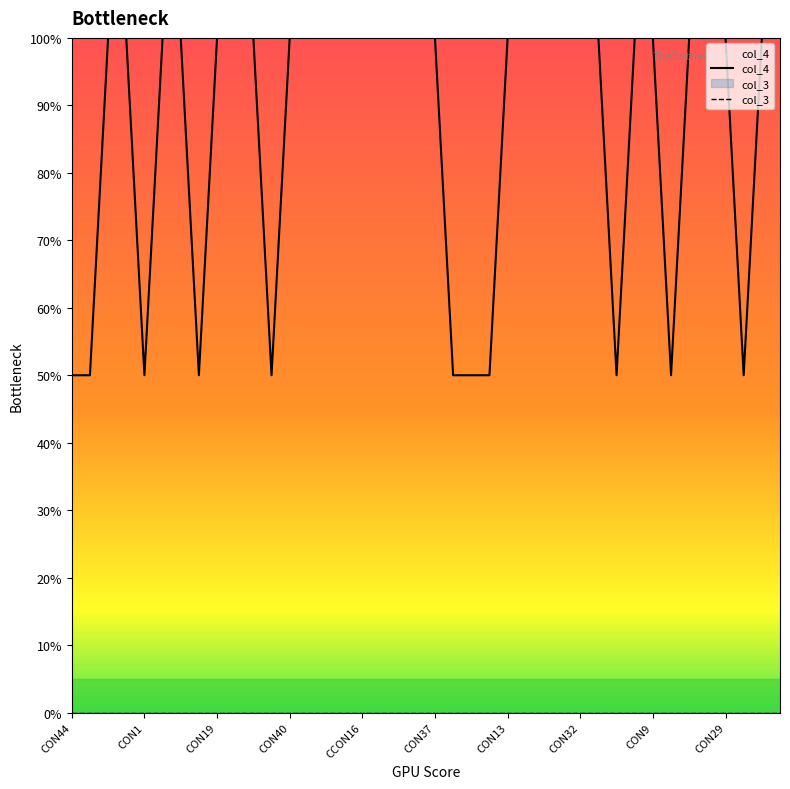

How many data points are less than 100?

11